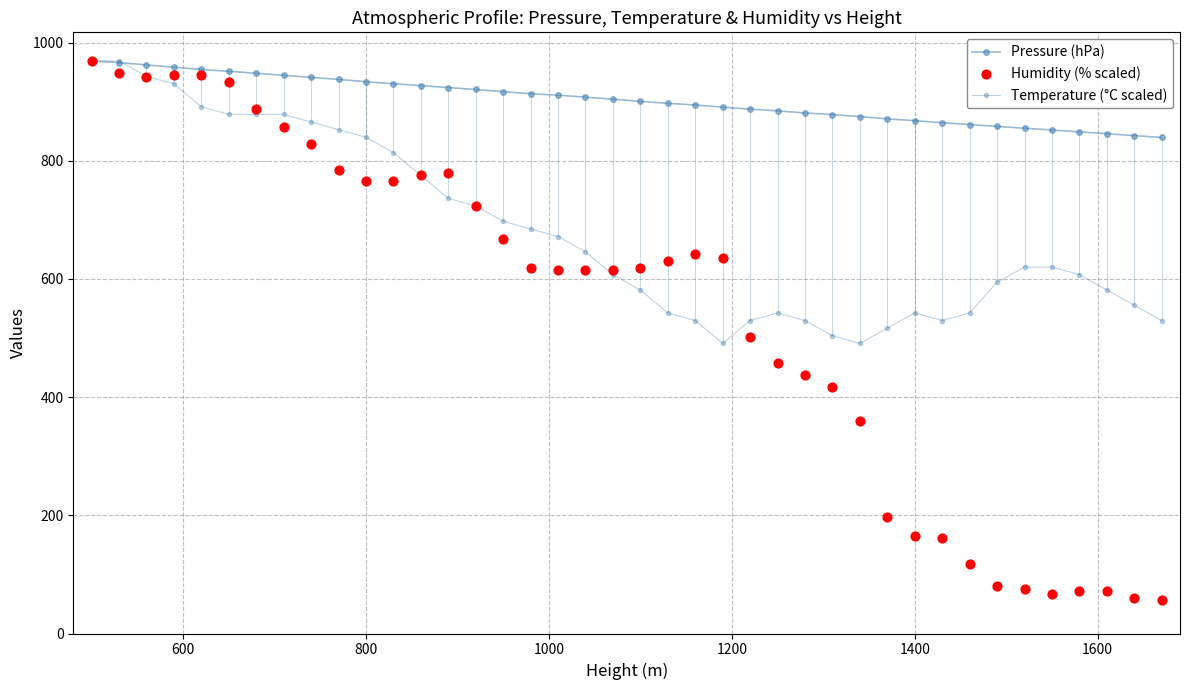

Which series has the largest Y range (max minus min)?

Humidity (% scaled)